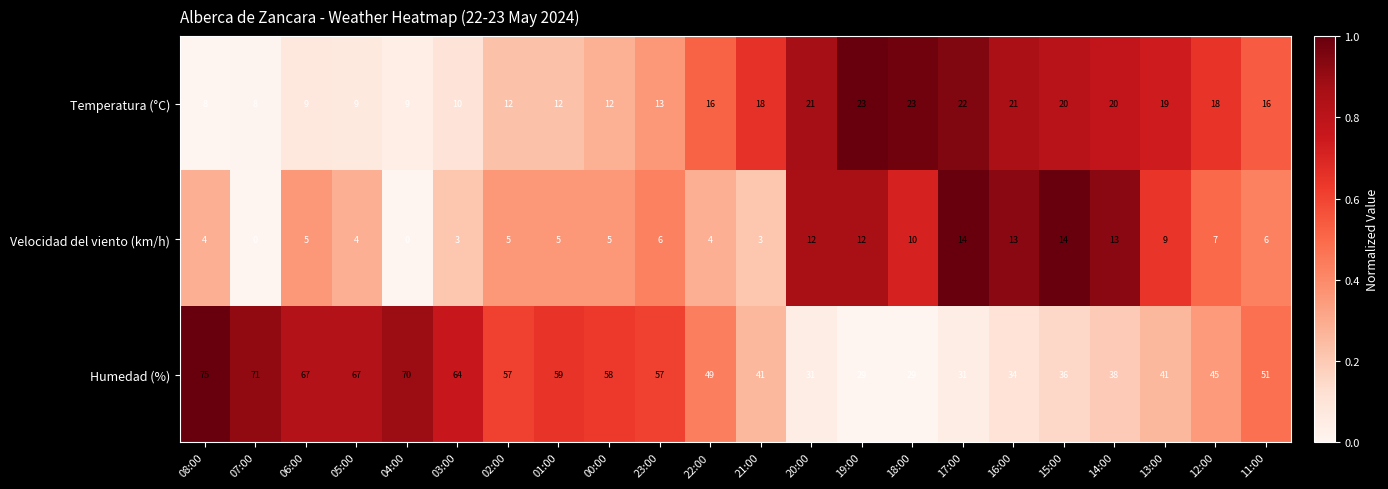

Rank the series at 12:00 from highest to lowest value.

Humedad (%), Temperatura (°C), Velocidad del viento (km/h)